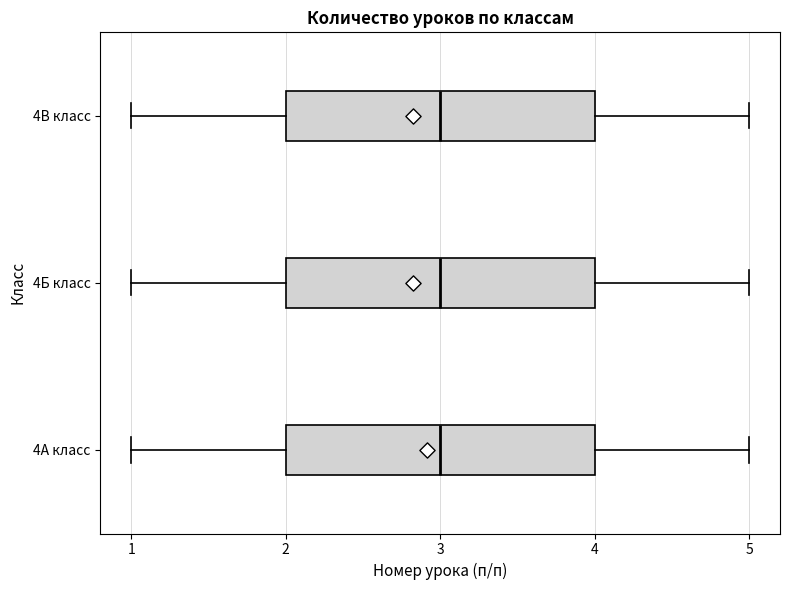

Reading bottom to top, read every box against the x-axis: the position of its median line, the range the box covers, and the ends of its whiskers. The values are not printed on the chart, so give them approximately, as read against the axis.

4А класс: median 3, box 2 to 4, whiskers 1 to 5
4Б класс: median 3, box 2 to 4, whiskers 1 to 5
4В класс: median 3, box 2 to 4, whiskers 1 to 5